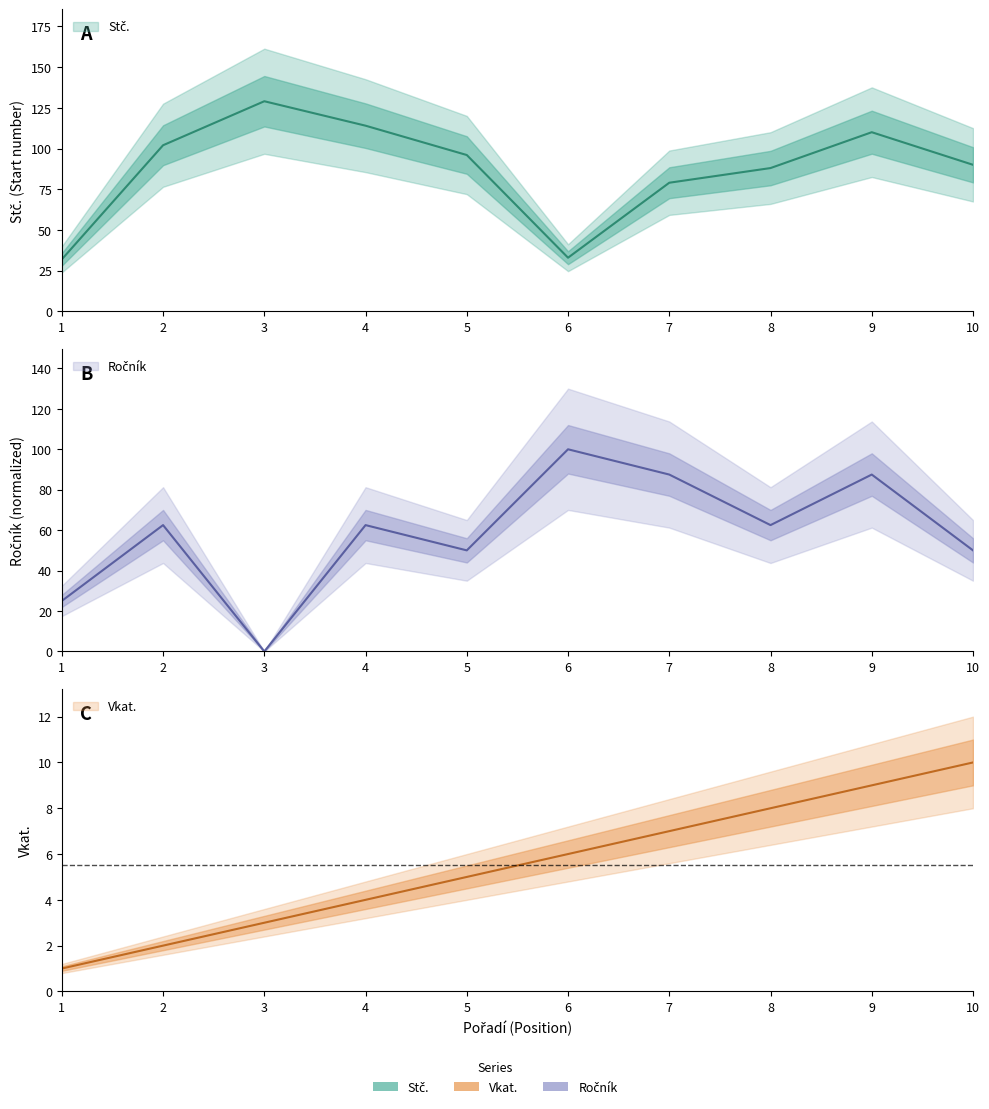

What is the value of the Ročník point at the 9th from the left?

87.5